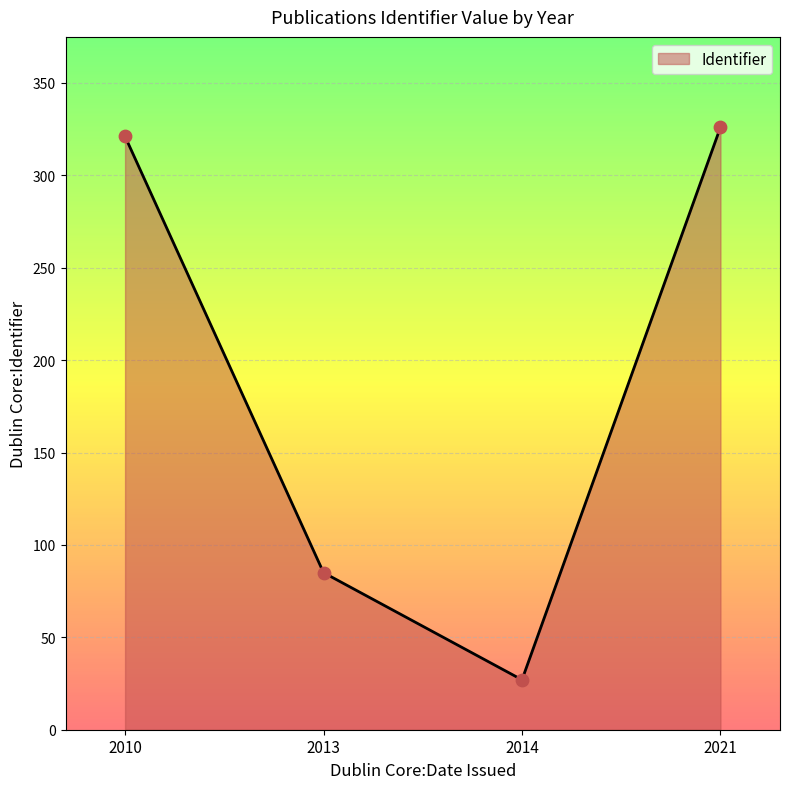

Approximately how many times larger is the value at 2013 compared to 2014?

3.1